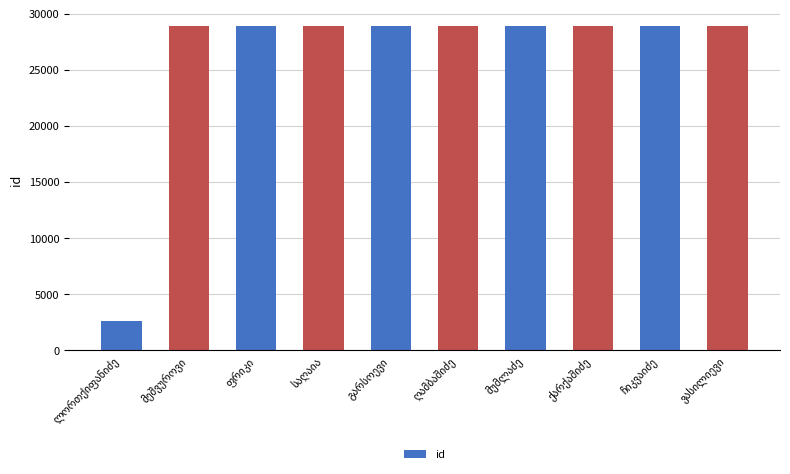

What is the average value?

26277